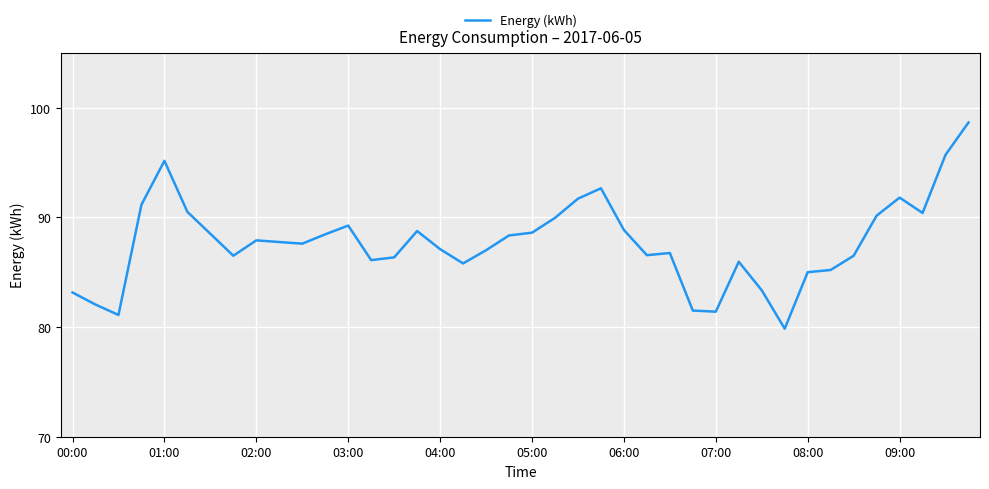

How many lines are shown in the chart?

1